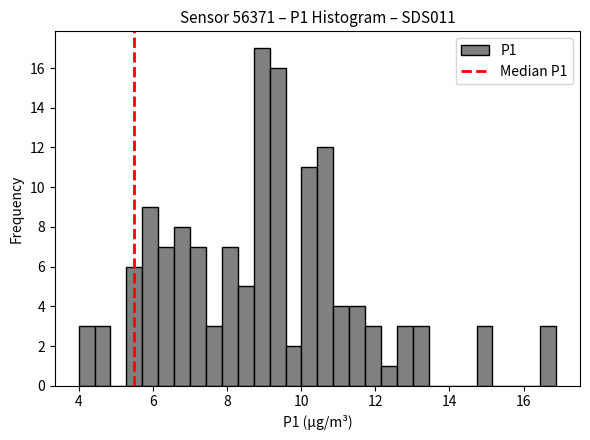

Around what value on the x-axis is the tallest bar? Give the approximate position of its centre, as read against the axis.

9.0